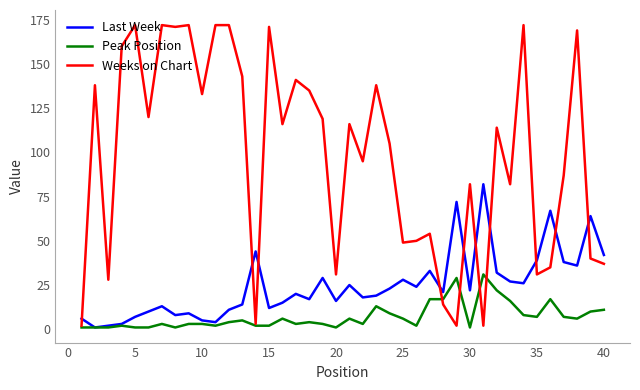

Reading right to left, transcribe all the data shown in this chart.

Last Week: 42	64	36	38	67	39	26	27	32	82	22	72	21	33	24	28	23	19	18	25	16	29	17	20	15	12	44	14	11	4	5	9	8	13	10	7	3	2	1	6
Peak Position: 11	10	6	7	17	7	8	16	22	31	1	29	17	17	2	6	9	13	3	6	1	3	4	3	6	2	2	5	4	2	3	3	1	3	1	1	2	1	1	1
Weeks on Chart: 37	40	169	87	35	31	172	82	114	2	82	2	14	54	50	49	105	138	95	116	31	119	135	141	116	171	3	143	172	172	133	172	171	172	120	172	160	28	138	2